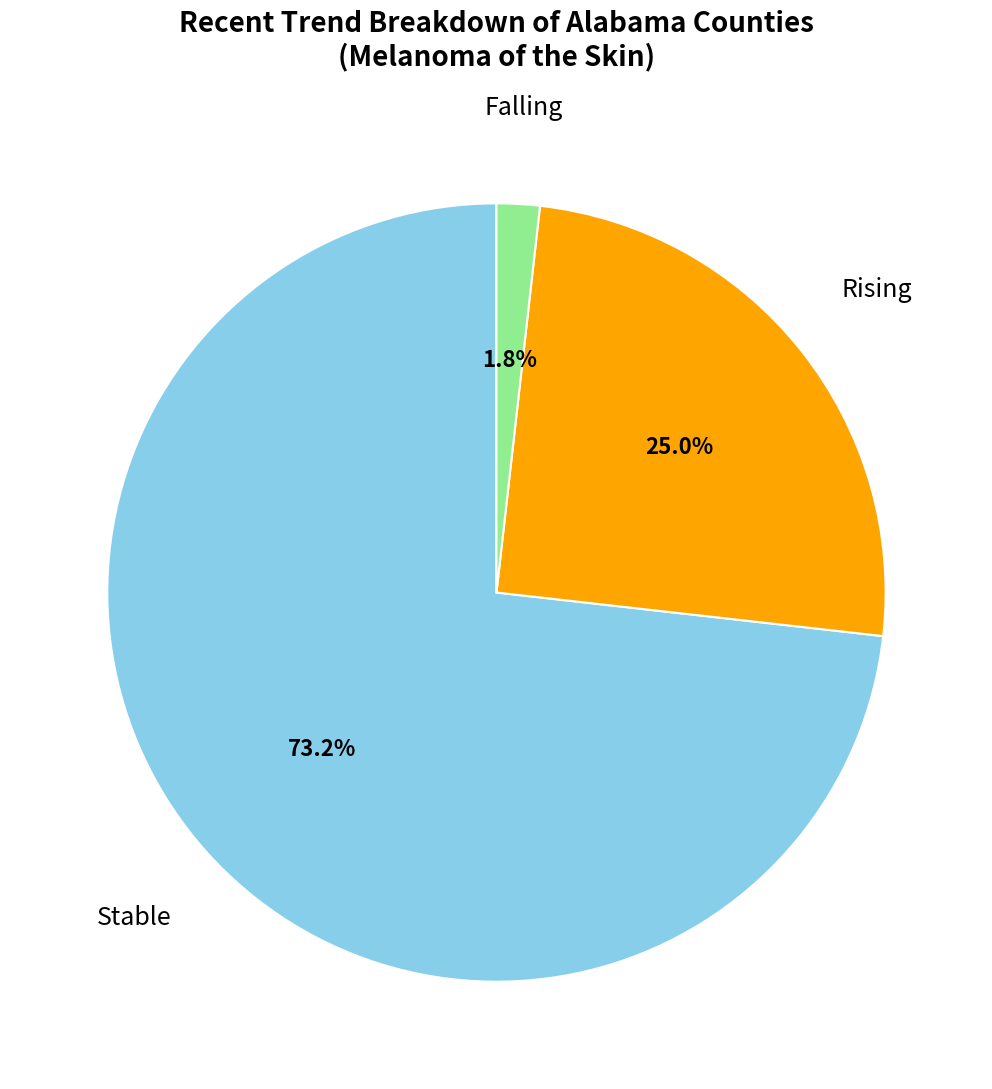

Is there any slice that represents more than half of the pie?

Yes